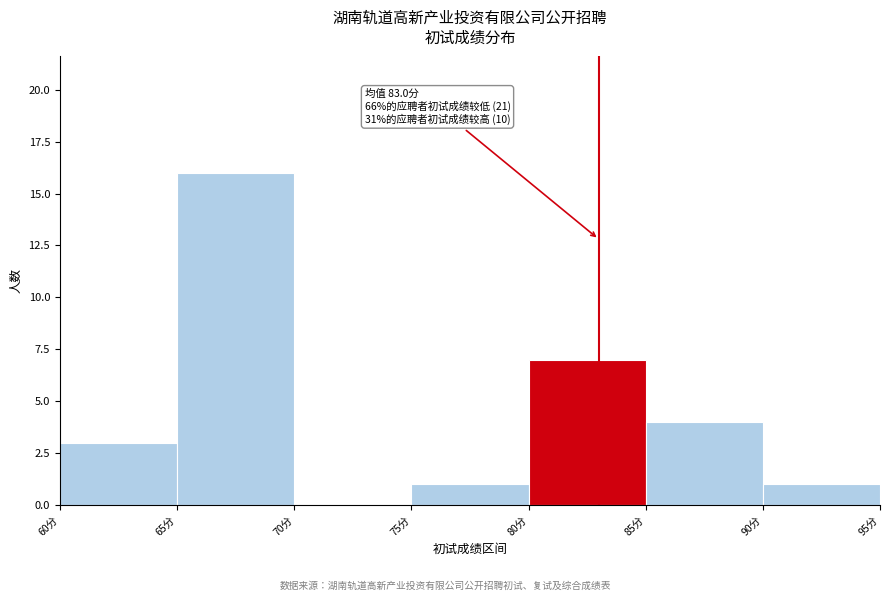

Over which range of the x-axis is the bar tallest?

65 to 70